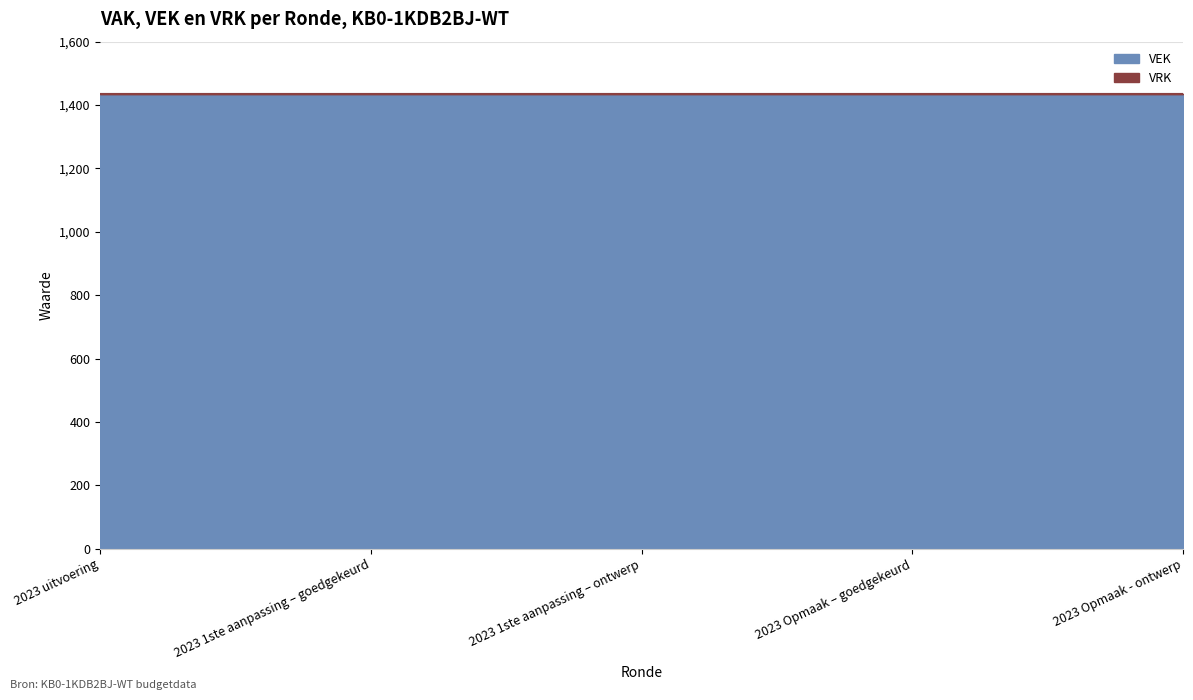

What are all the series names shown in the legend?

VEK, VRK